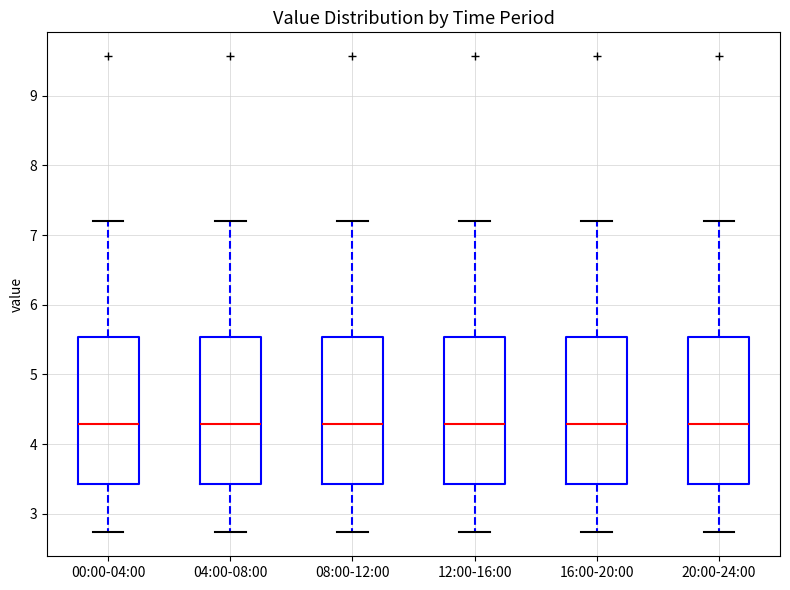

Where does the lower whisker of the box for 08:00-12:00 end on the y-axis? The values are not printed on the chart, so give them approximately, as read against the axis.

2.7